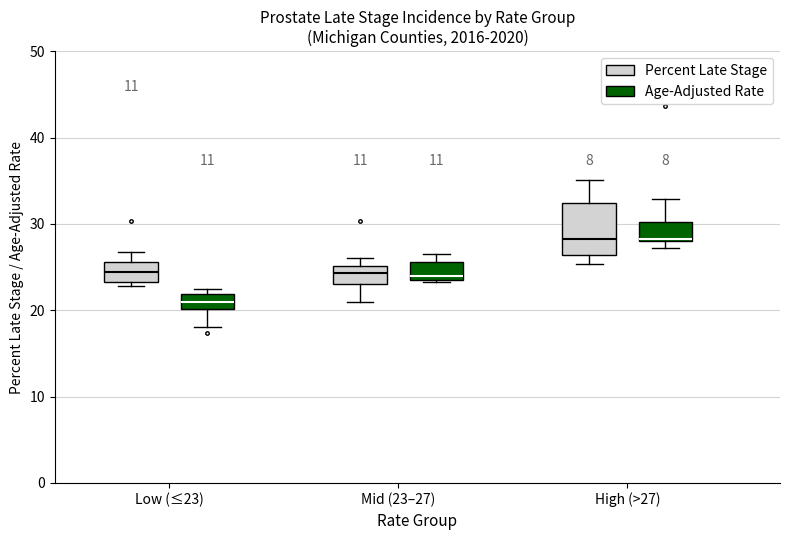

Which box's median line is the lowest?

Low (≤23) (Age-Adjusted Rate)